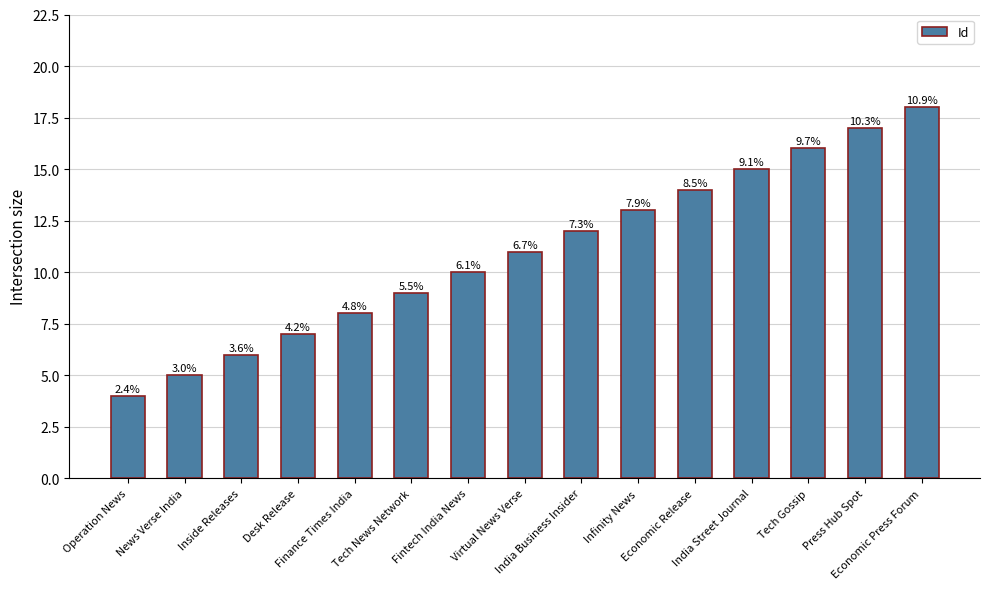

At which category does the chart reach its minimum across all series?

Operation News